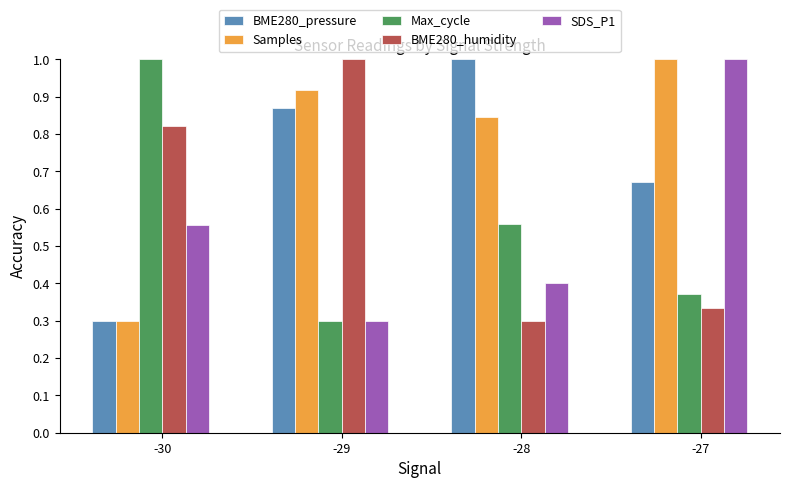

What is the sum of the BME280_pressure values at -28 and -29?

1.9